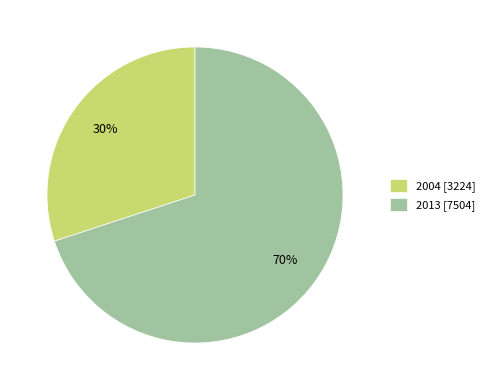

What percentage is the 2013 slice, to the nearest percent?

70%